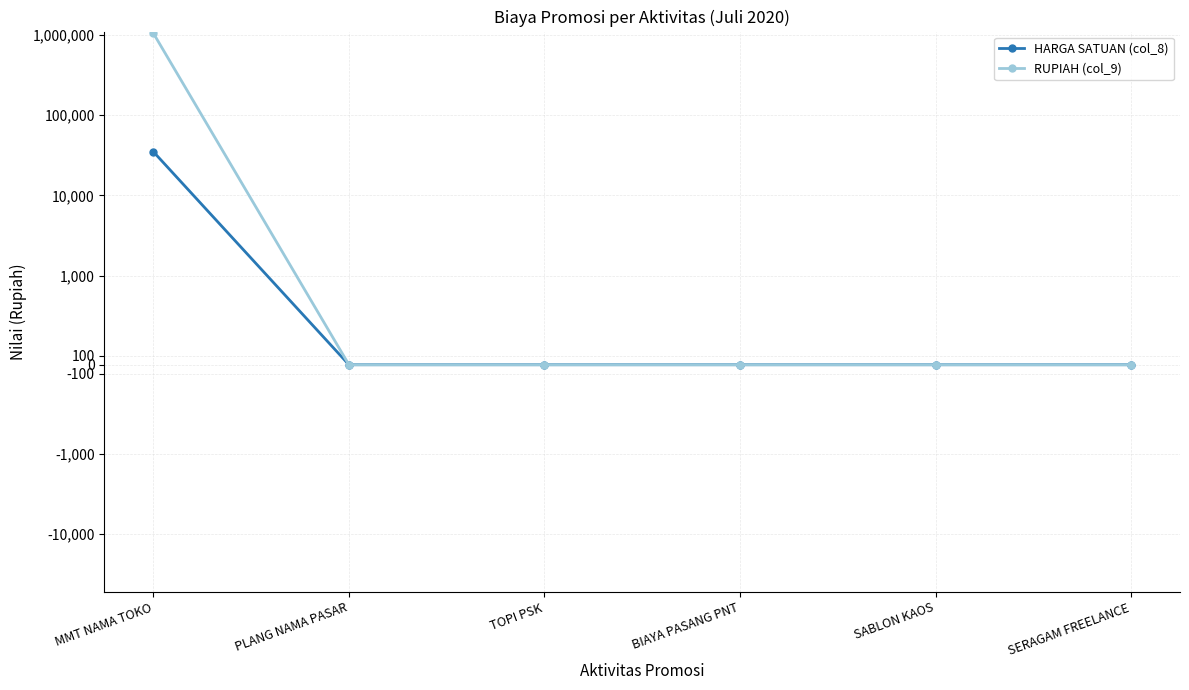

The RUPIAH (col_9) series shows 1815141 at MMT NAMA TOKO. True or false?

False